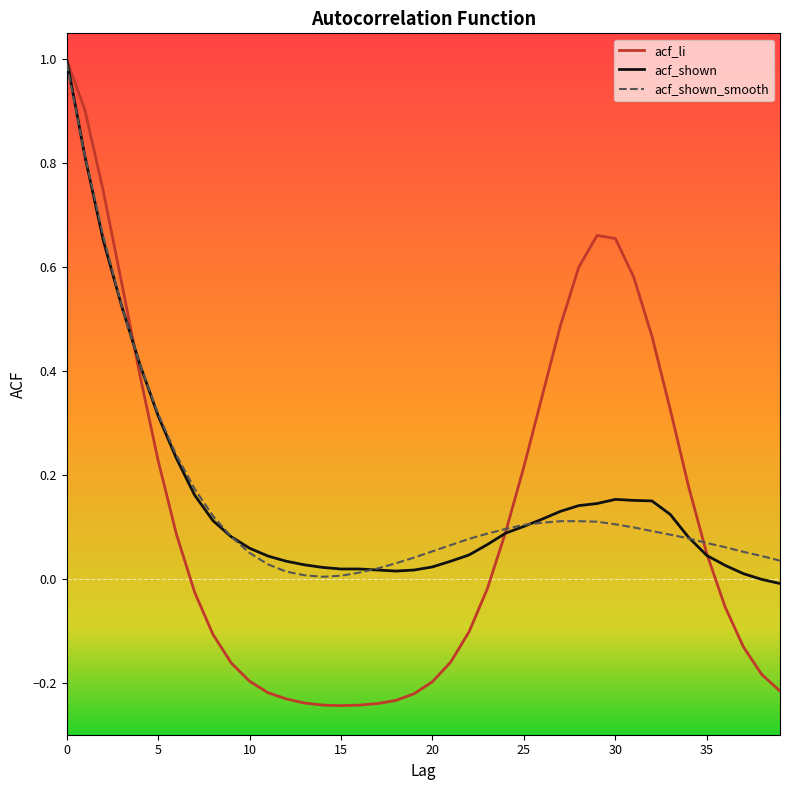

Which series has the largest range (max minus min)?

acf_li